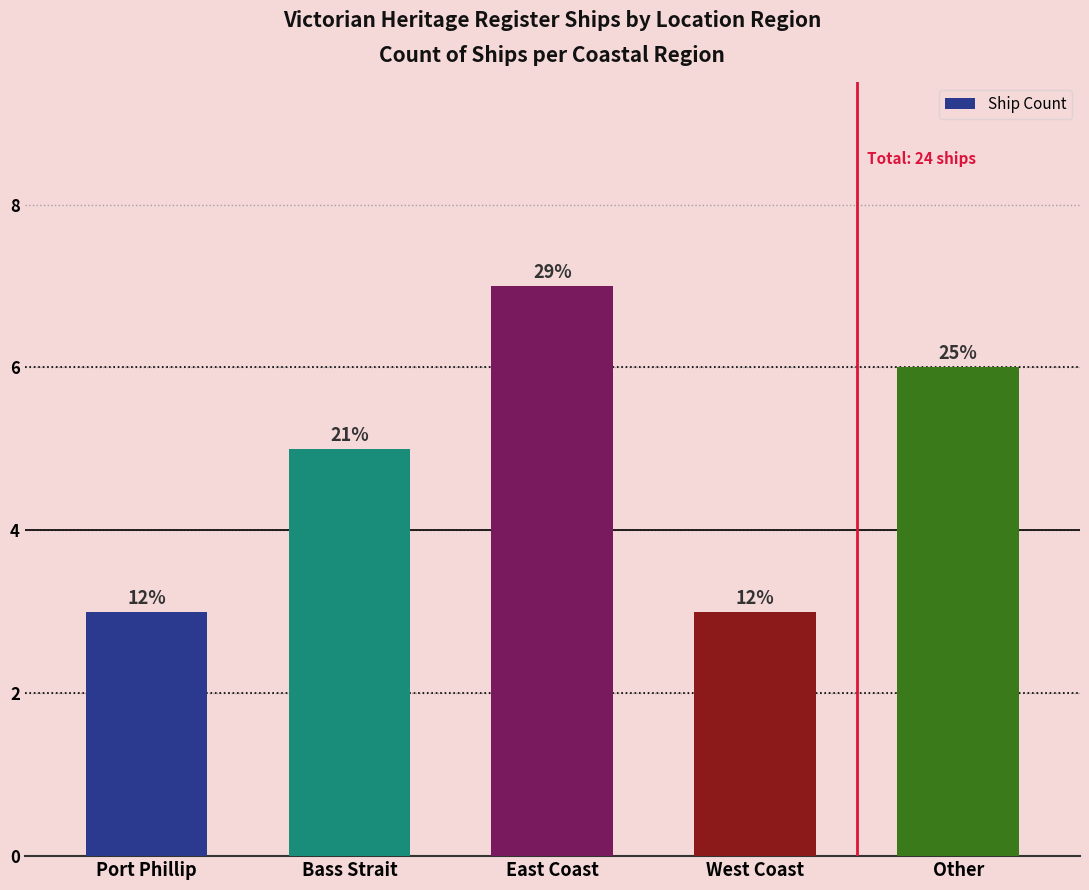

Does the chart contain any negative values?

No